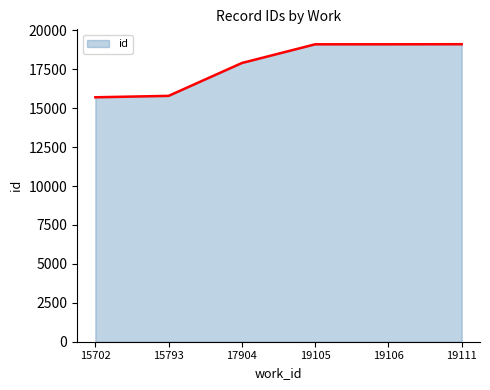

True or false: the data has more than 1 interior local peaks.

False